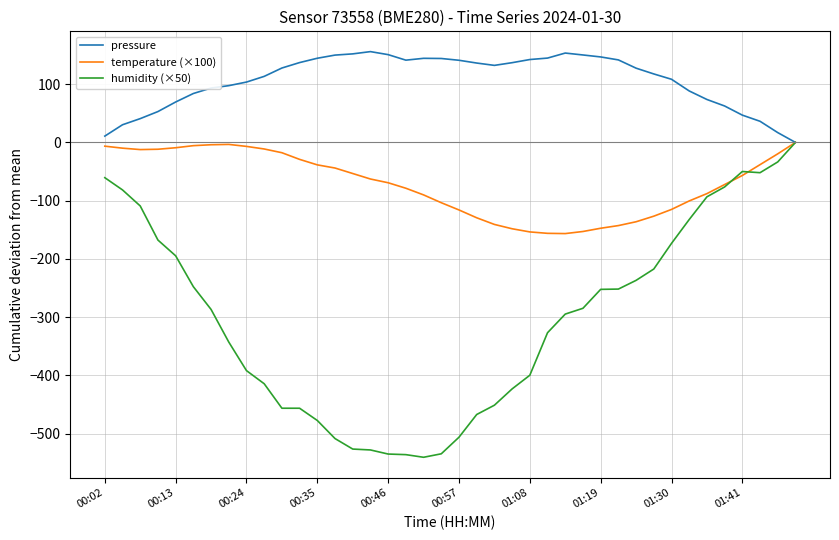

Does the chart display data point markers on the line(s)?

No